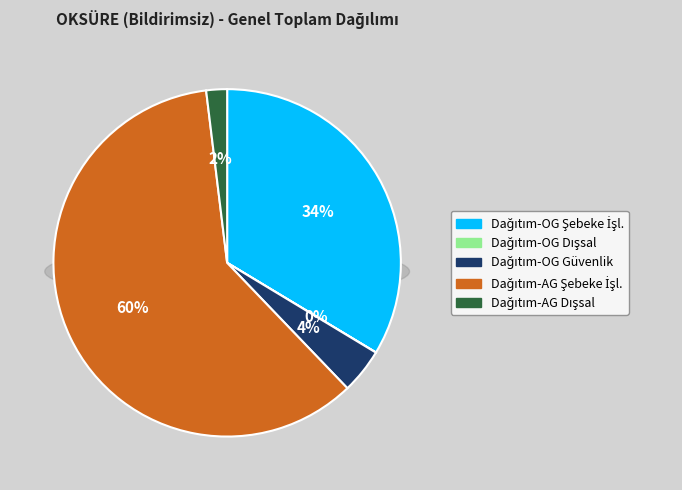

What percentage is NOT represented by Dağıtım-OG Şebeke işletmecisi?

66.4%